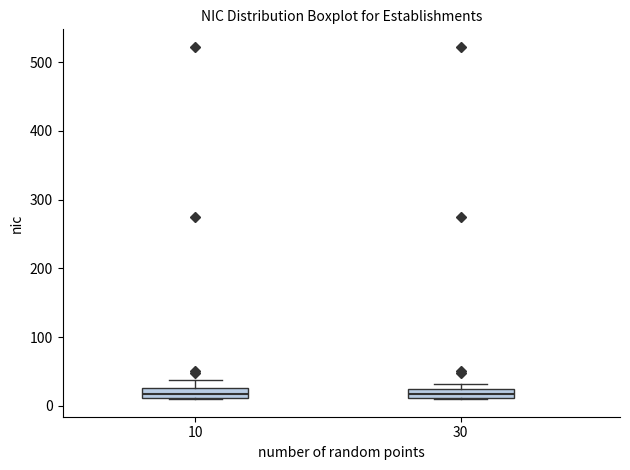

Where is the lower edge of the box at x = 10 on the y-axis? The values are not printed on the chart, so give them approximately, as read against the axis.

10